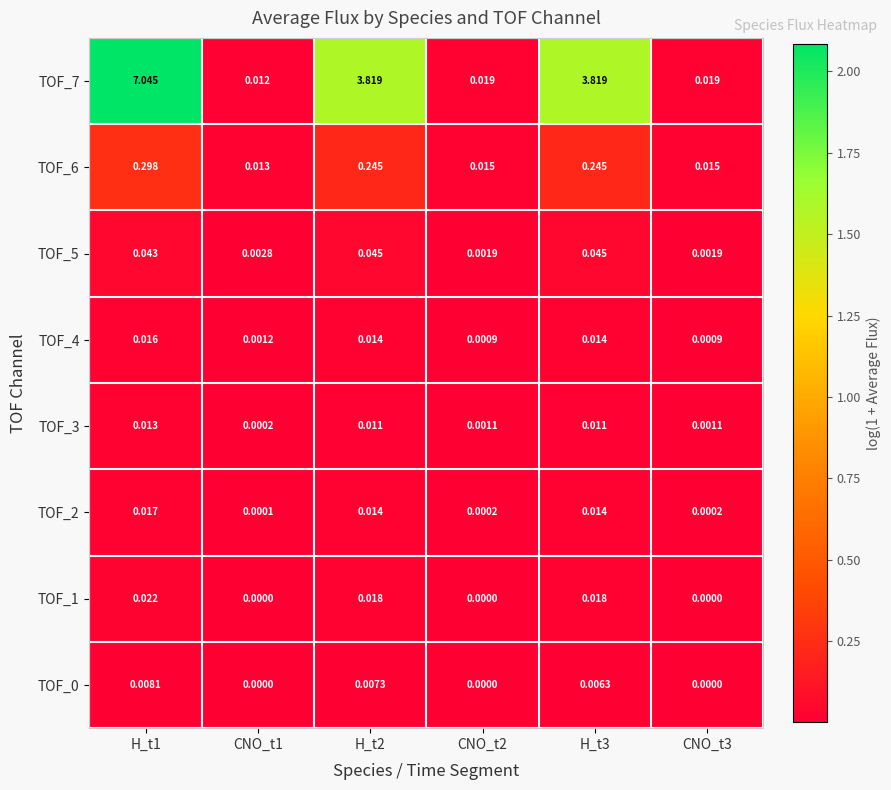

Is the value of TOF_7 at CNO_t2 greater than the value of TOF_0 at H_t1?

Yes